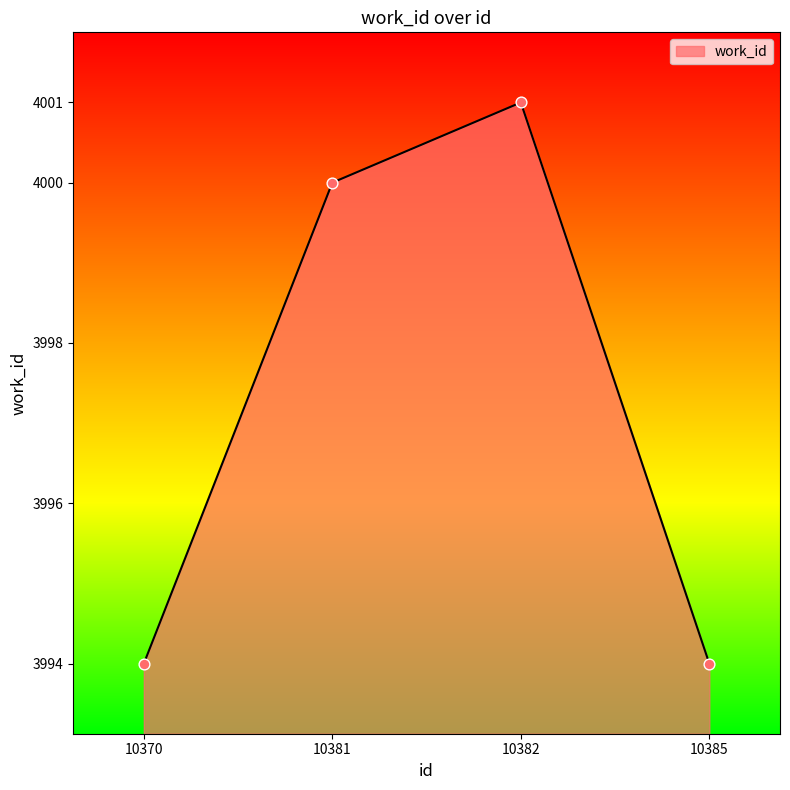

Is this an area chart (filled region under the line)?

Yes